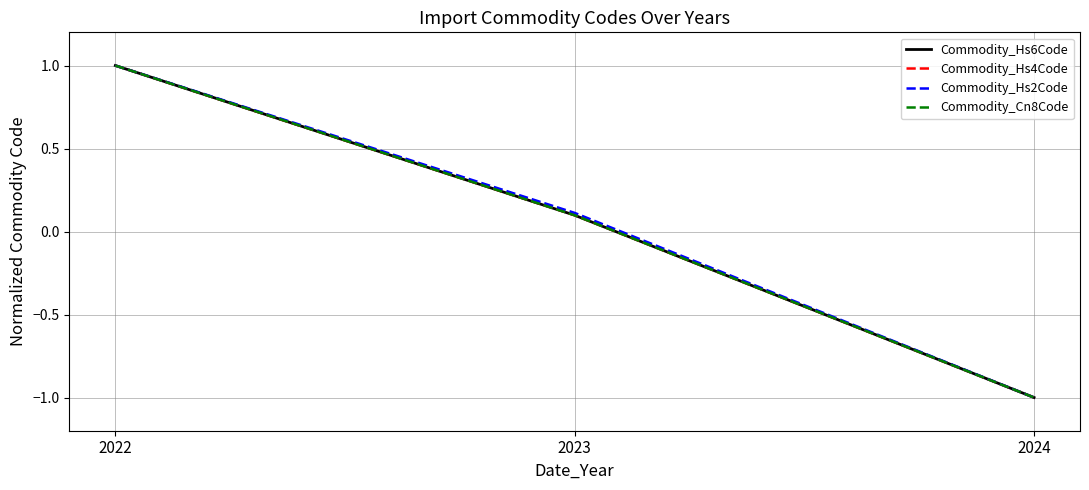

Where does the Commodity_Cn8Code series first go above 0?

2022